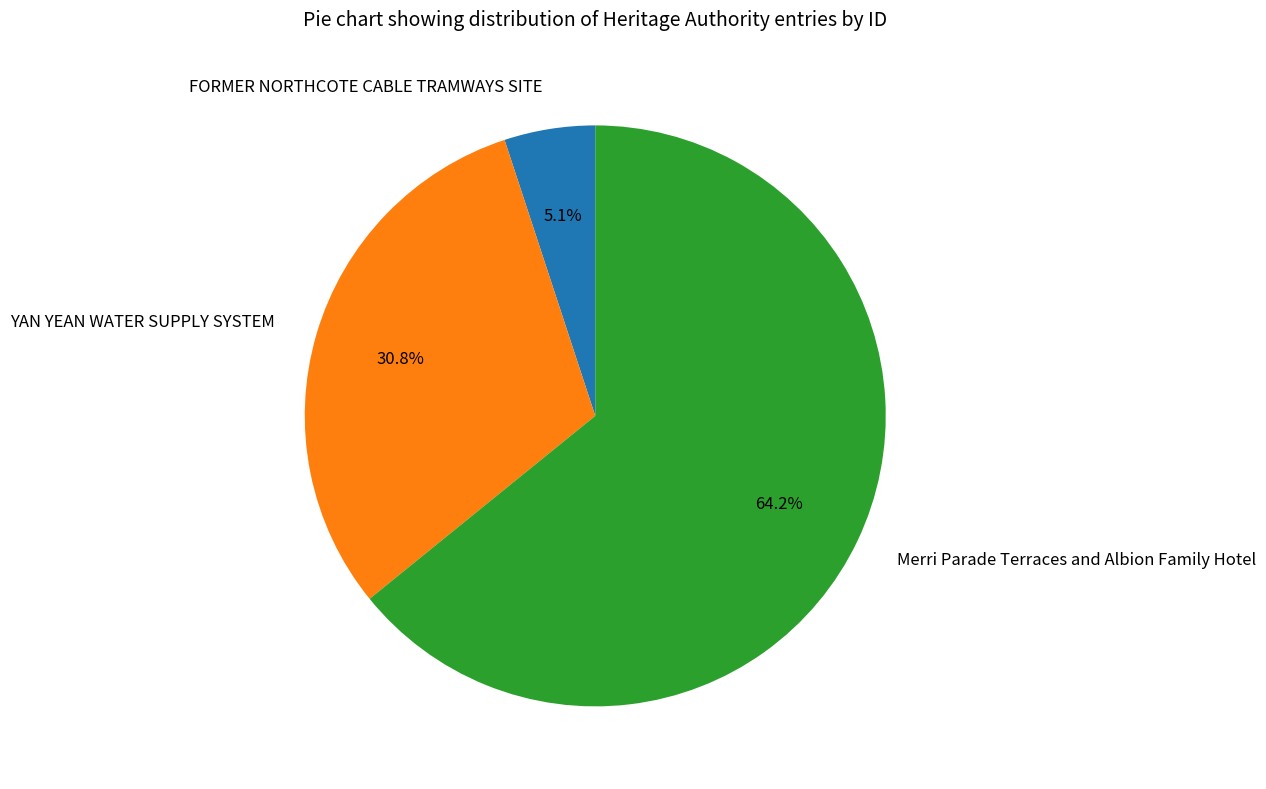

What percentage is the YAN YEAN WATER SUPPLY SYSTEM slice, to the nearest percent?

31%